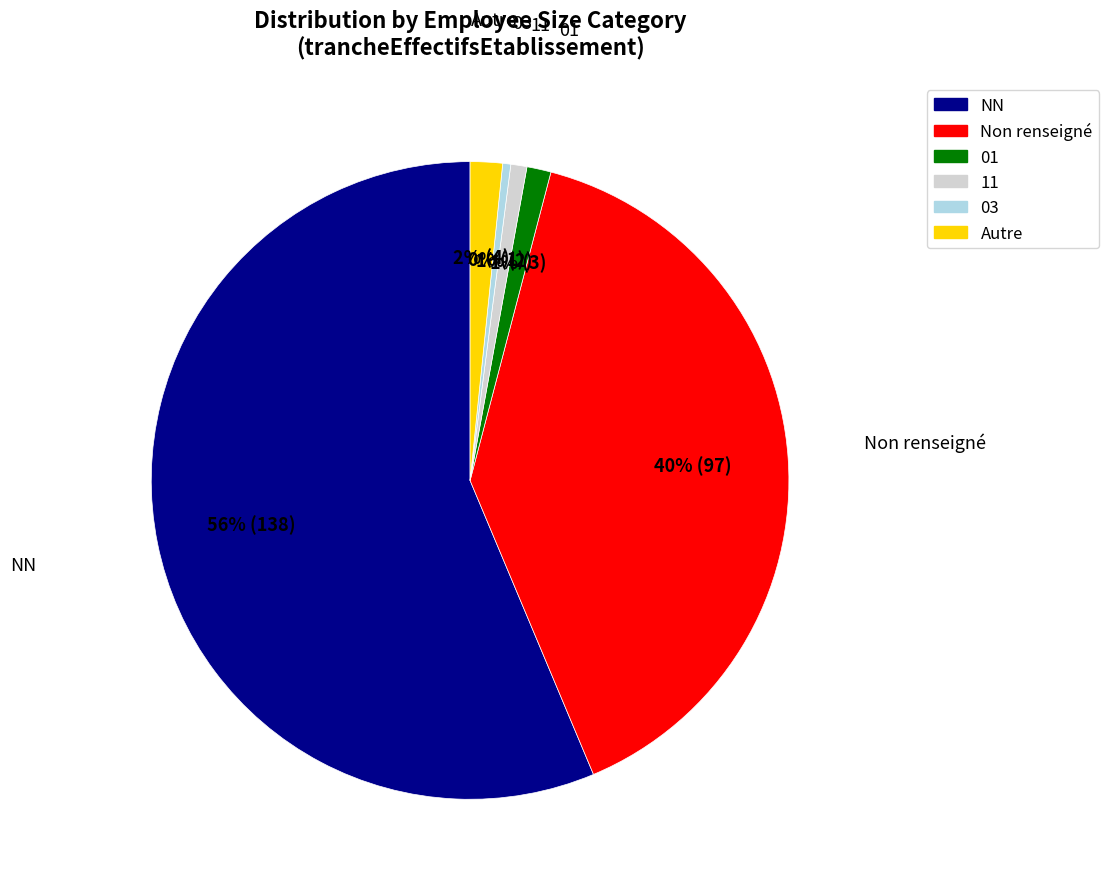

To the nearest percent, what is the difference between the largest and smallest slice percentages?

56%